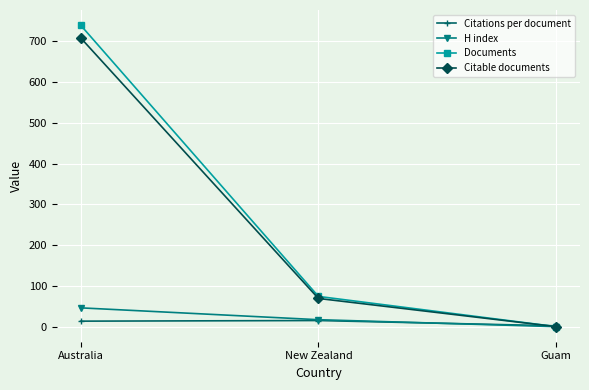

What is the difference between the Citable documents values at Guam and Australia?

707.0